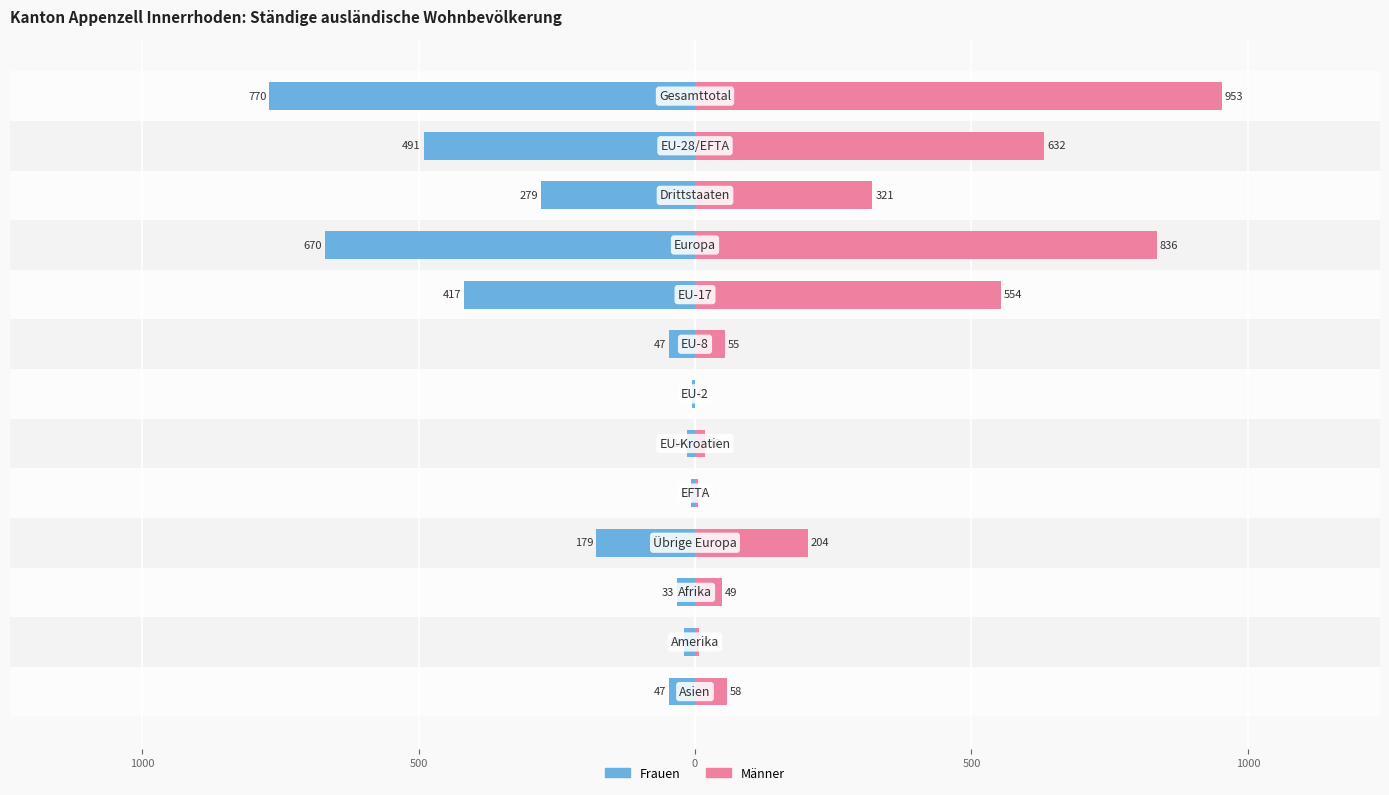

What is the greatest value displayed?

953